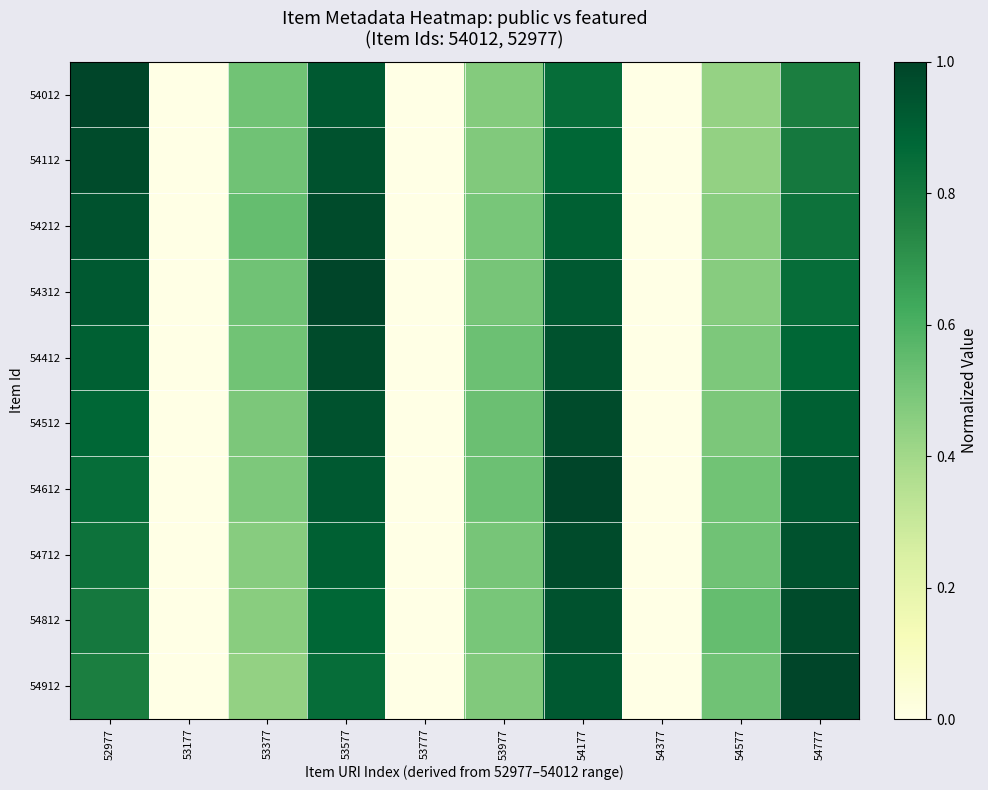

Reading left to right, transcribe all the data shown in this chart.

54012: 52977=1.0	53177=0.0	53377=0.5	53577=0.9	53777=0.0	53977=0.5	54177=0.8	54377=0.0	54577=0.4	54777=0.8
54112: 52977=1.0	53177=0.0	53377=0.5	53577=0.9	53777=0.0	53977=0.5	54177=0.9	54377=0.0	54577=0.4	54777=0.8
54212: 52977=0.9	53177=0.0	53377=0.5	53577=1.0	53777=0.0	53977=0.5	54177=0.9	54377=0.0	54577=0.5	54777=0.8
54312: 52977=0.9	53177=0.0	53377=0.5	53577=1.0	53777=0.0	53977=0.5	54177=0.9	54377=0.0	54577=0.5	54777=0.8
54412: 52977=0.9	53177=0.0	53377=0.5	53577=1.0	53777=0.0	53977=0.5	54177=0.9	54377=0.0	54577=0.5	54777=0.9
54512: 52977=0.9	53177=0.0	53377=0.5	53577=0.9	53777=0.0	53977=0.5	54177=1.0	54377=0.0	54577=0.5	54777=0.9
54612: 52977=0.8	53177=0.0	53377=0.5	53577=0.9	53777=0.0	53977=0.5	54177=1.0	54377=0.0	54577=0.5	54777=0.9
54712: 52977=0.8	53177=0.0	53377=0.5	53577=0.9	53777=0.0	53977=0.5	54177=1.0	54377=0.0	54577=0.5	54777=0.9
54812: 52977=0.8	53177=0.0	53377=0.5	53577=0.9	53777=0.0	53977=0.5	54177=0.9	54377=0.0	54577=0.5	54777=1.0
54912: 52977=0.8	53177=0.0	53377=0.4	53577=0.8	53777=0.0	53977=0.5	54177=0.9	54377=0.0	54577=0.5	54777=1.0